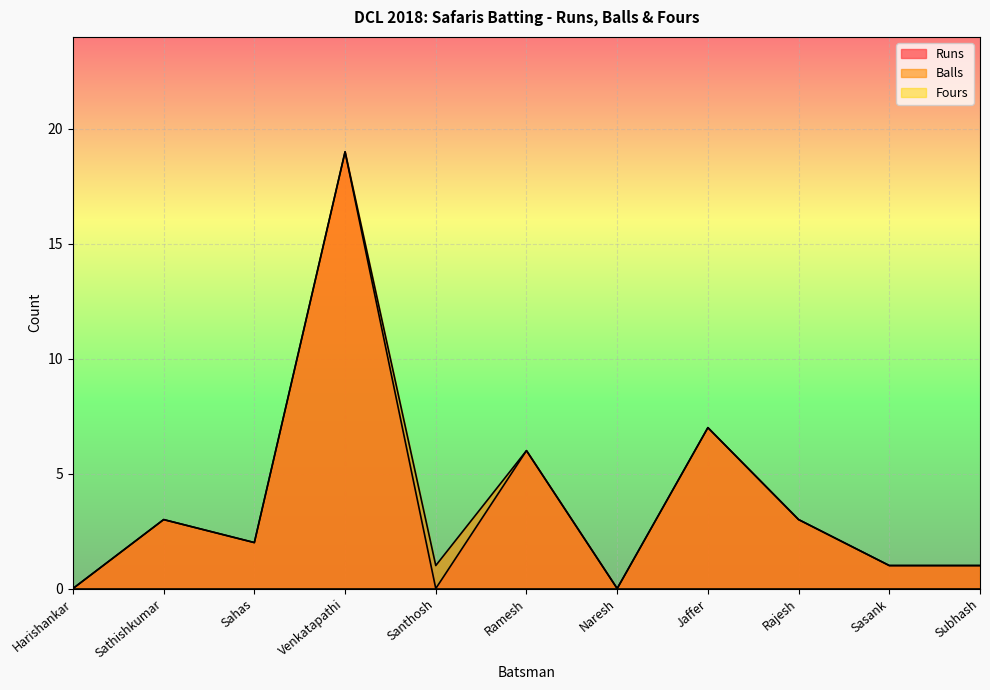

What is the label of the 4th point from the left?

Venkatapathi